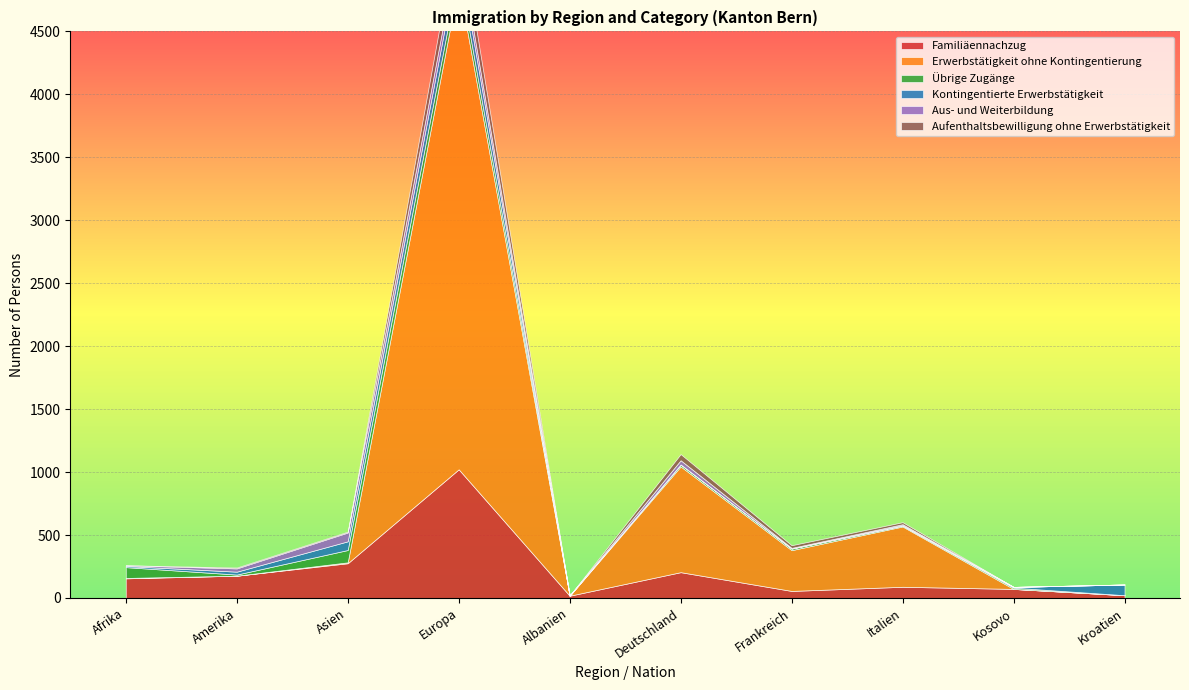

The Aufenthaltsbewilligung ohne Erwerbstätigkeit series shows 7 at Amerika. True or false?

True